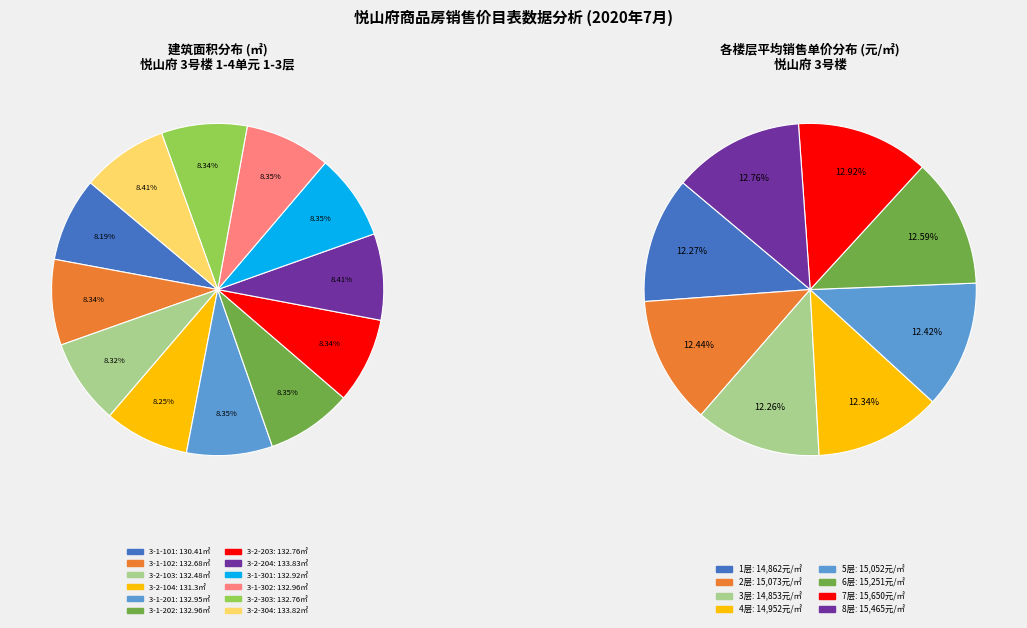

Is it true that 3-2-303 is 8% of the pie?

True